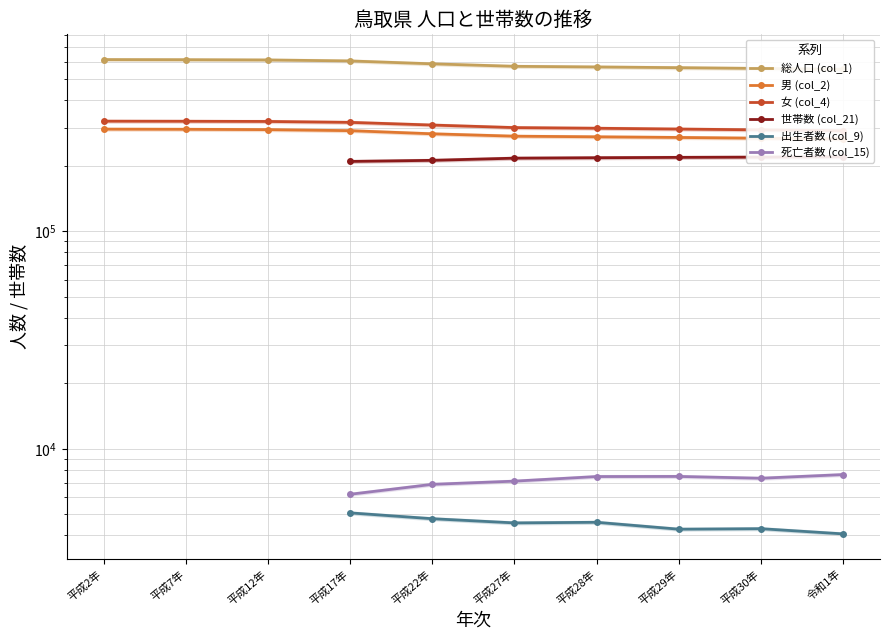

Which category has the highest value across all series?

平成2年